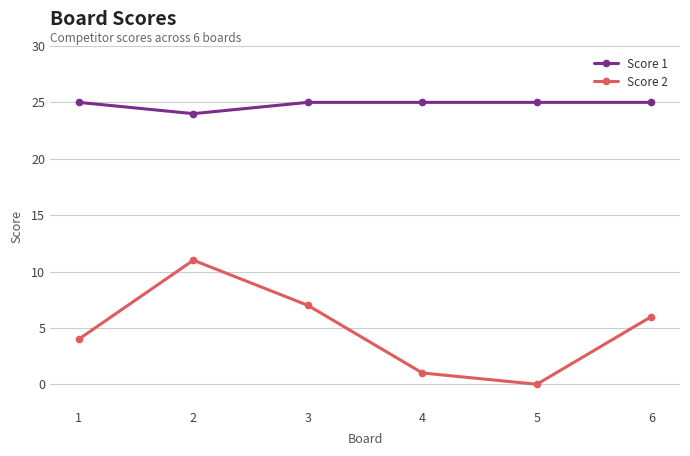

Between 3 and 6, which series saw the biggest shift?

Score 2